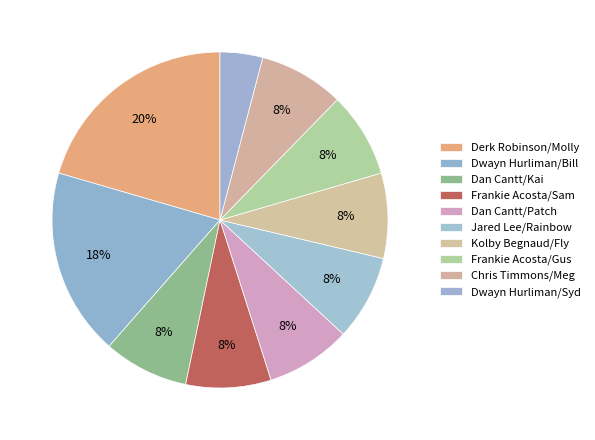

What percentage is the Chris Timmons/Meg slice, to the nearest percent?

8%